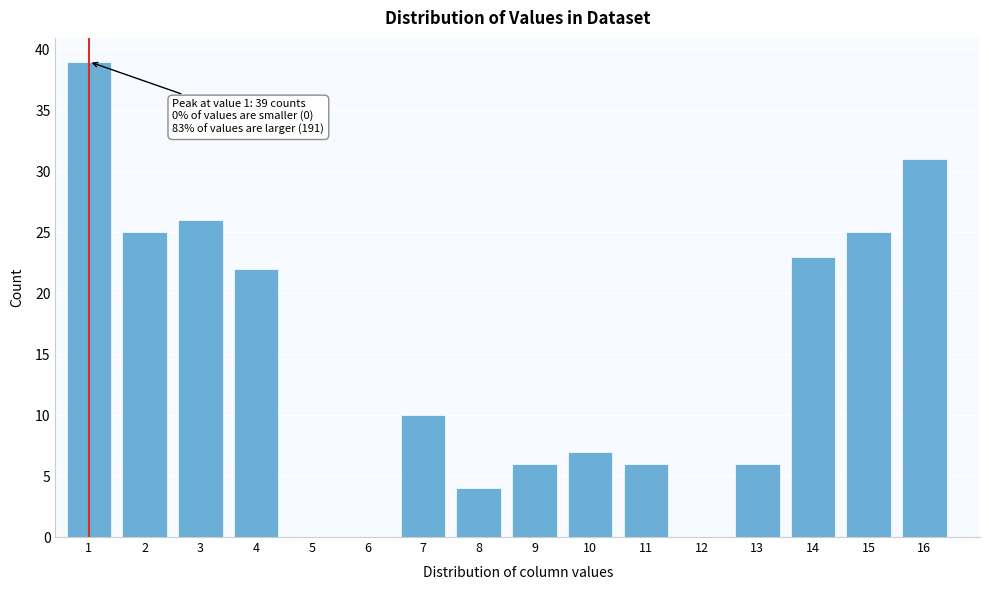

Reading left to right, list all the values displayed in this chart.

1=39	2=25	3=26	4=22	5=0	6=0	7=10	8=4	9=6	10=7	11=6	12=0	13=6	14=23	15=25	16=31